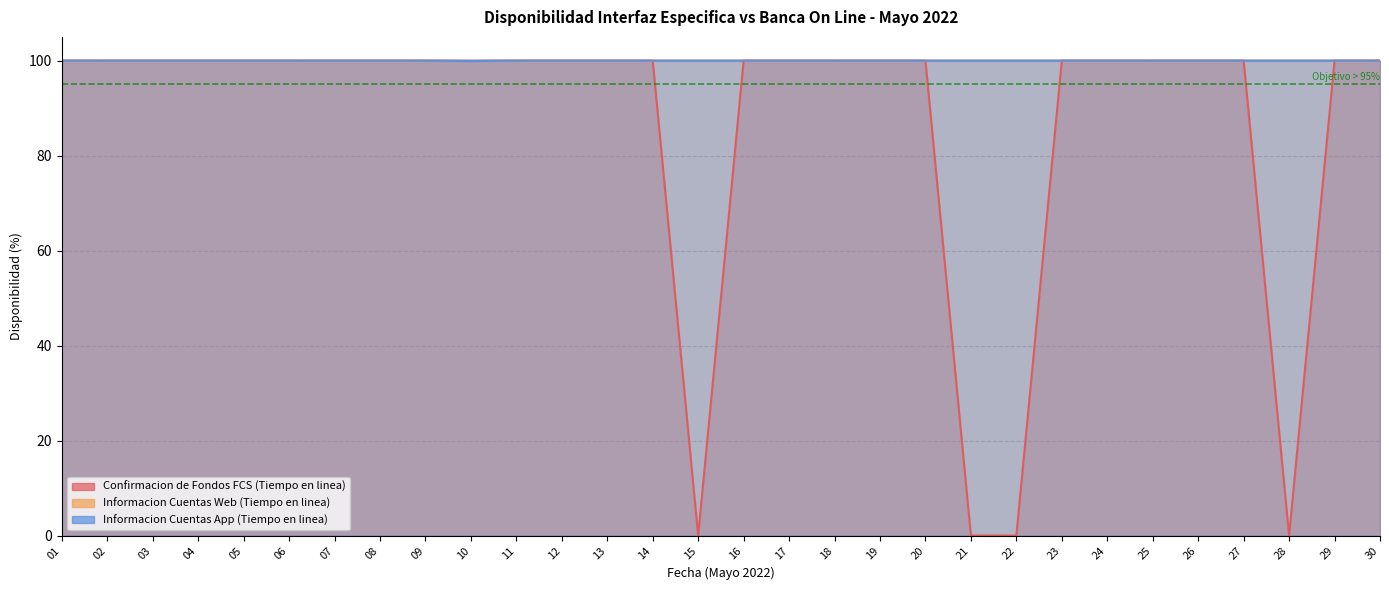

Reading right to left, transcribe all the data shown in this chart.

Confirmacion de Fondos FCS (Tiempo en linea): 30=100.0	29=100.0	28=0.0	27=100.0	26=100.0	25=100.0	24=100.0	23=100.0	22=0.0	21=0.0	20=100.0	19=100.0	18=100.0	17=100.0	16=100.0	15=0.0	14=100.0	13=100.0	12=100.0	11=100.0	10=100.0	09=100.0	08=100.0	07=100.0	06=100.0	05=100.0	04=100.0	03=100.0	02=100.0	01=100.0
Informacion Cuentas Web (Tiempo en linea): 30=100.0	29=100.0	28=100.0	27=100.0	26=100.0	25=100.0	24=100.0	23=100.0	22=100.0	21=100.0	20=100.0	19=100.0	18=100.0	17=100.0	16=100.0	15=100.0	14=100.0	13=100.0	12=100.0	11=100.0	10=99.9	09=100.0	08=100.0	07=100.0	06=100.0	05=100.0	04=100.0	03=100.0	02=100.0	01=100.0
Informacion Cuentas App (Tiempo en linea): 30=100.0	29=100.0	28=100.0	27=100.0	26=100.0	25=100.0	24=100.0	23=100.0	22=100.0	21=100.0	20=100.0	19=100.0	18=100.0	17=100.0	16=100.0	15=100.0	14=100.0	13=100.0	12=100.0	11=100.0	10=99.9	09=100.0	08=100.0	07=100.0	06=100.0	05=100.0	04=100.0	03=100.0	02=100.0	01=100.0